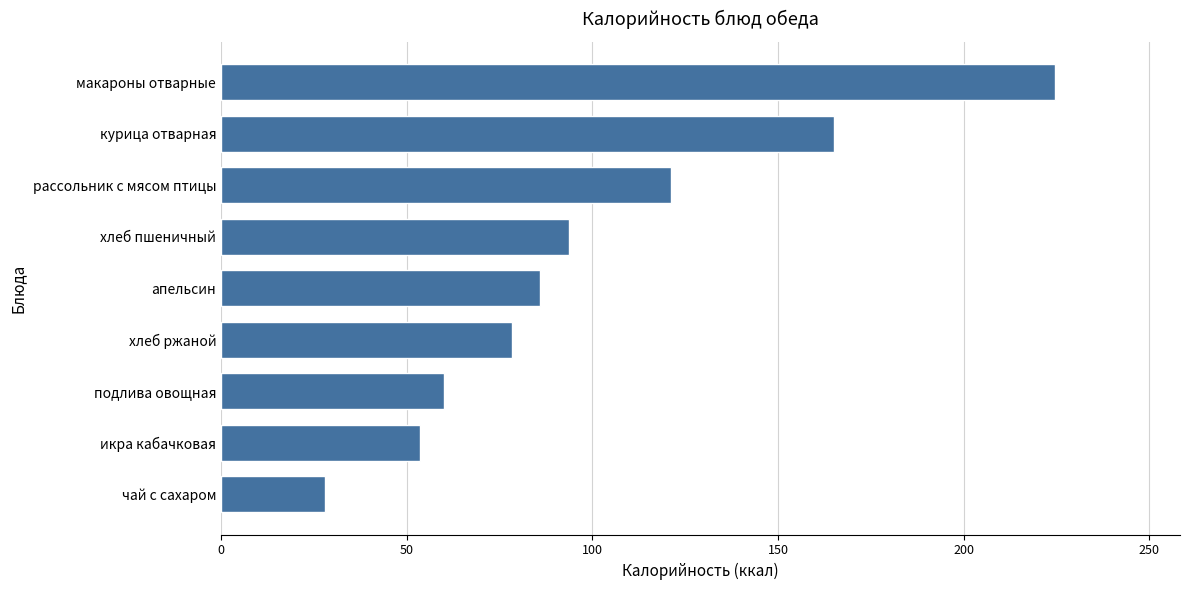

Which label corresponds to the largest value in the chart?

макароны отварные